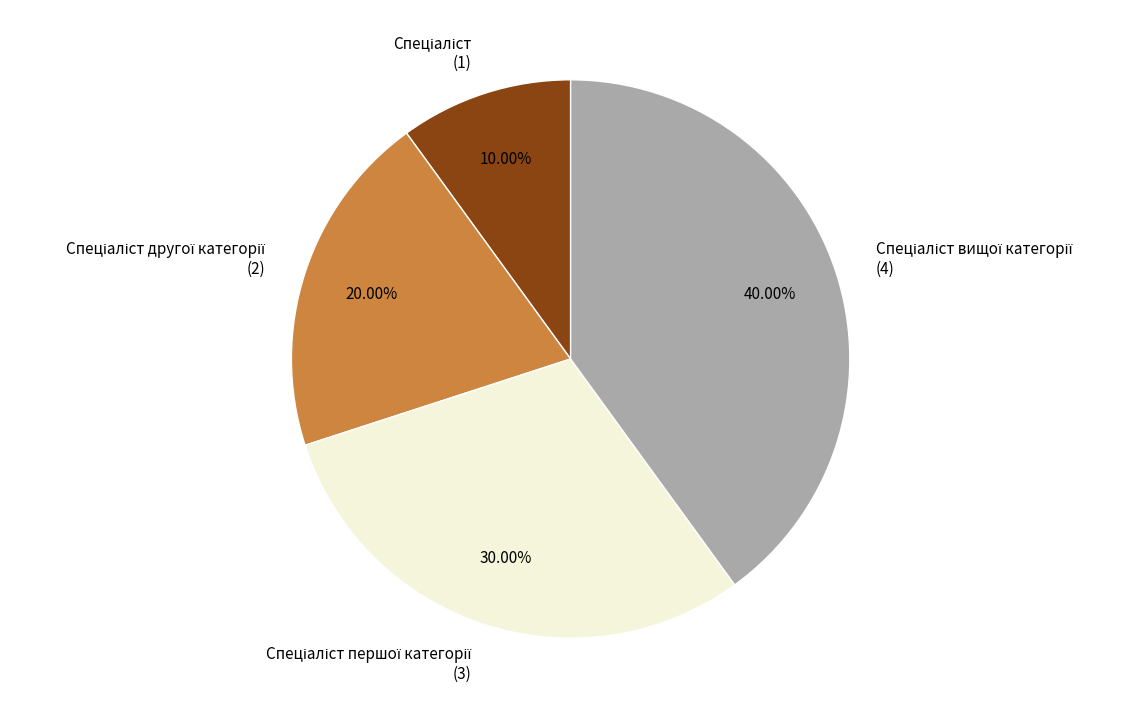

Does any single category account for the majority?

No